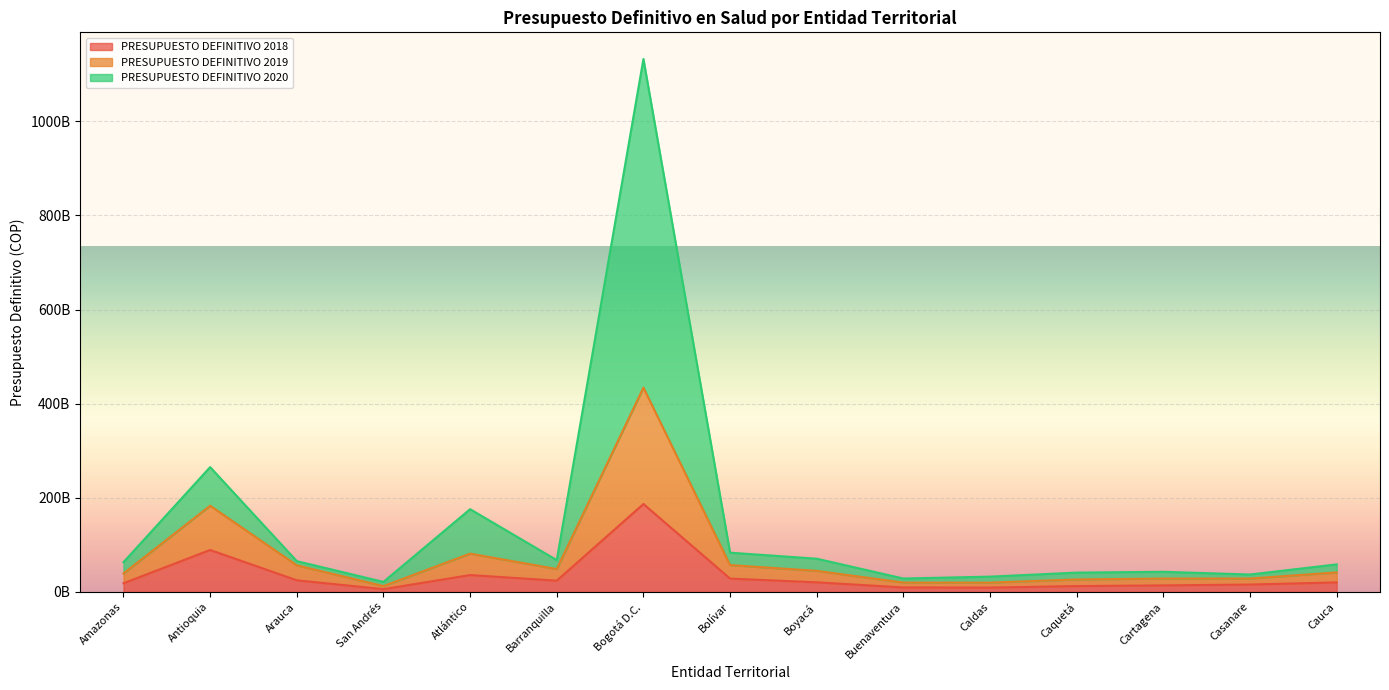

True or false: PRESUPUESTO DEFINITIVO 2018 and PRESUPUESTO DEFINITIVO 2019 intersect in this chart.

False